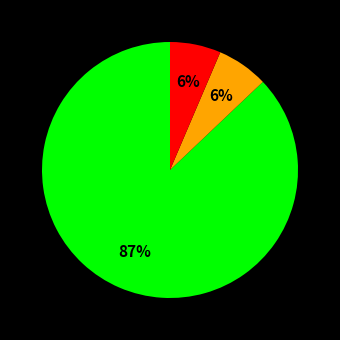

Does any single category account for the majority?

Yes